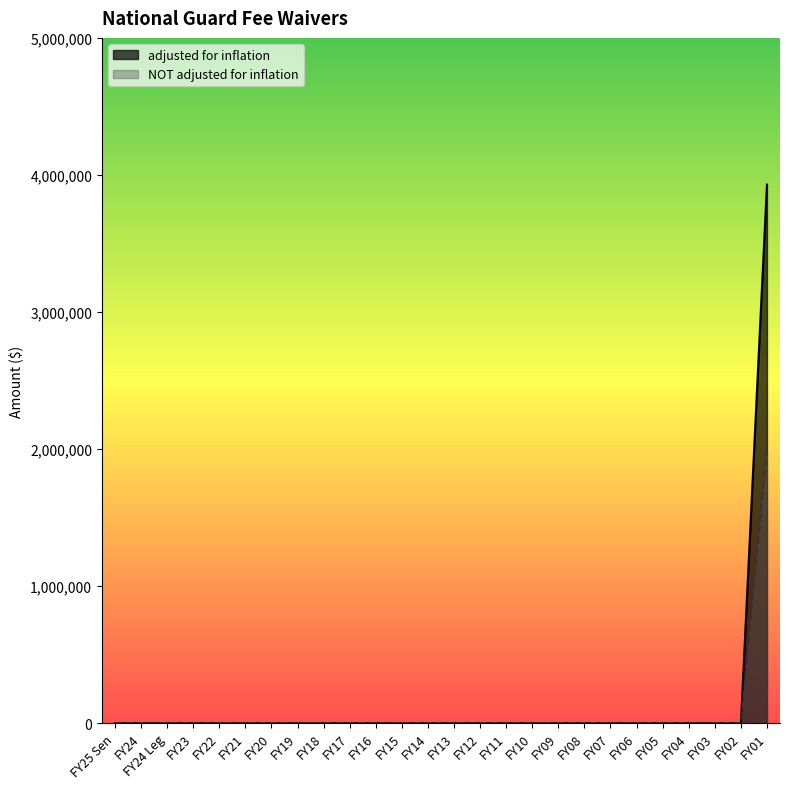

List the series in order of their overall mean, lowest first.

NOT adjusted for inflation, adjusted for inflation